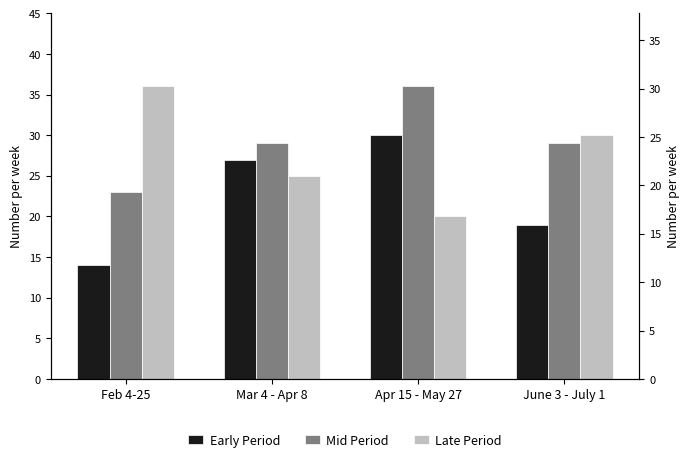

What value does the Late Period series have at June 3 - July 1, to the nearest 10?

30